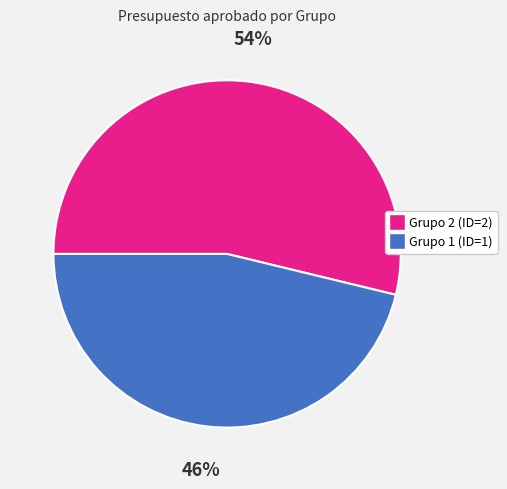

To the nearest percent, what is the difference between the largest and smallest slice percentages?

8%